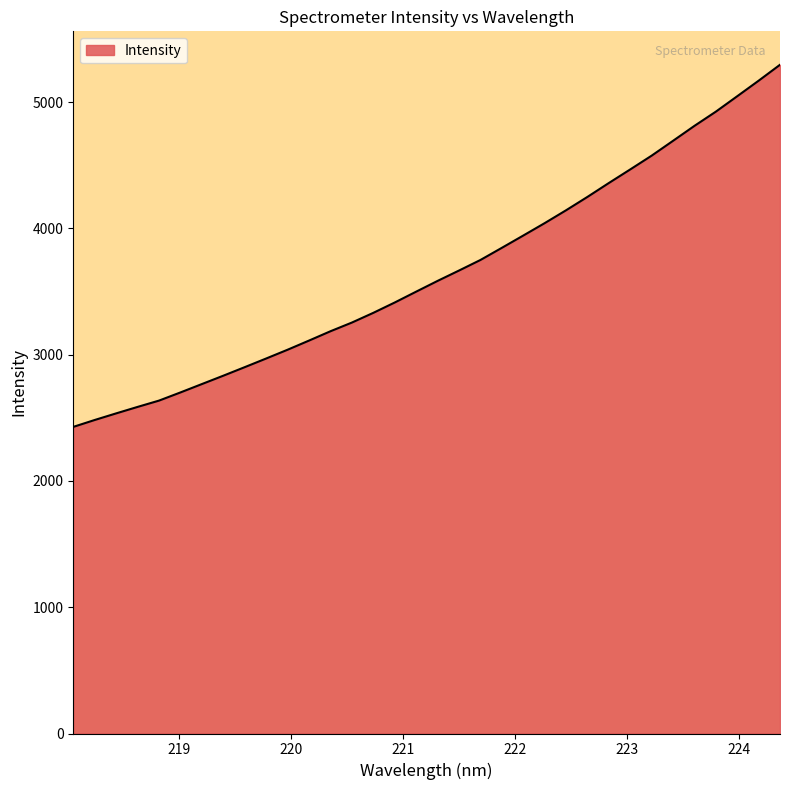

What is the smallest value displayed?

2428.6